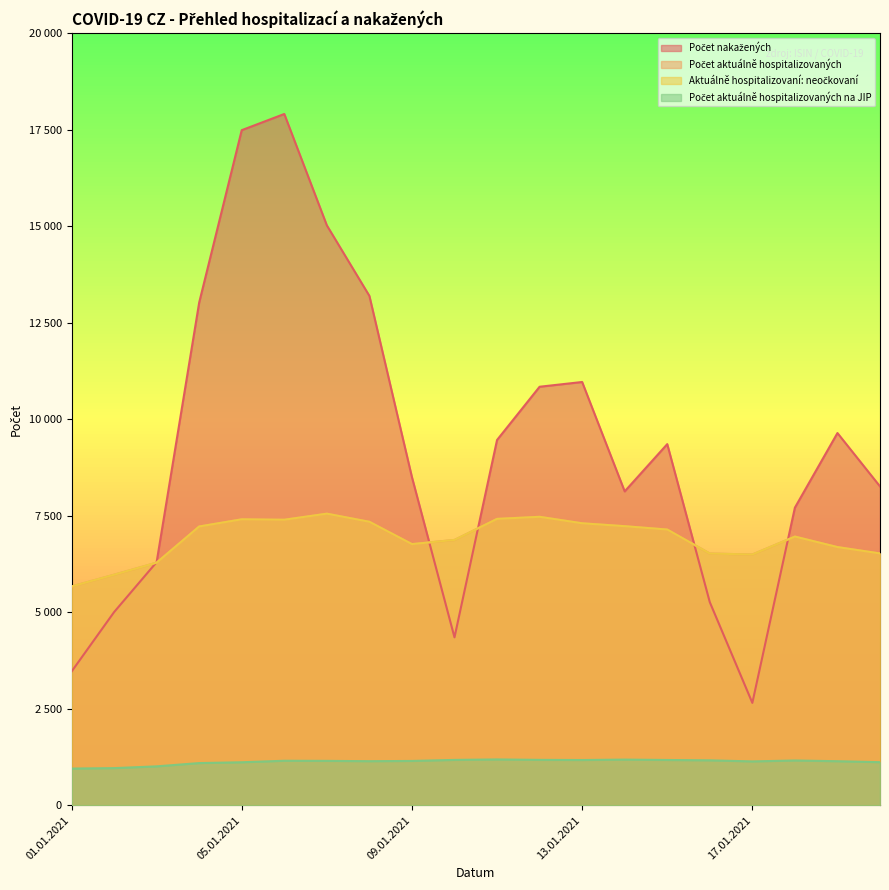

What is the label of the 19th point from the right?

02.01.2021